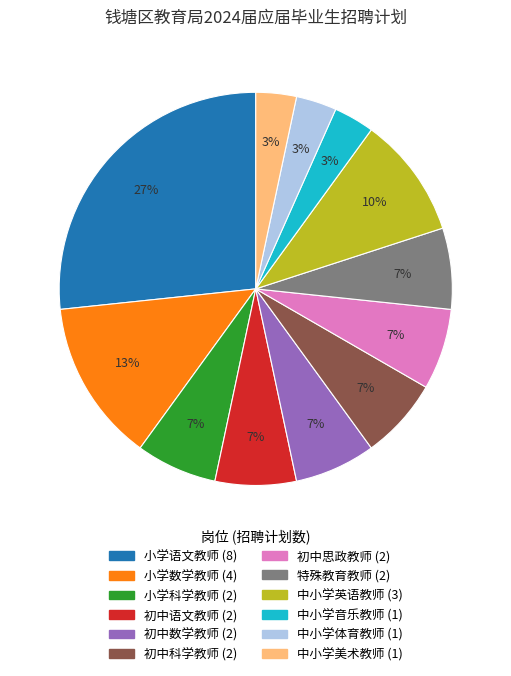

Do 中小学体育教师 and 初中科学教师 together represent more than half of the pie?

No